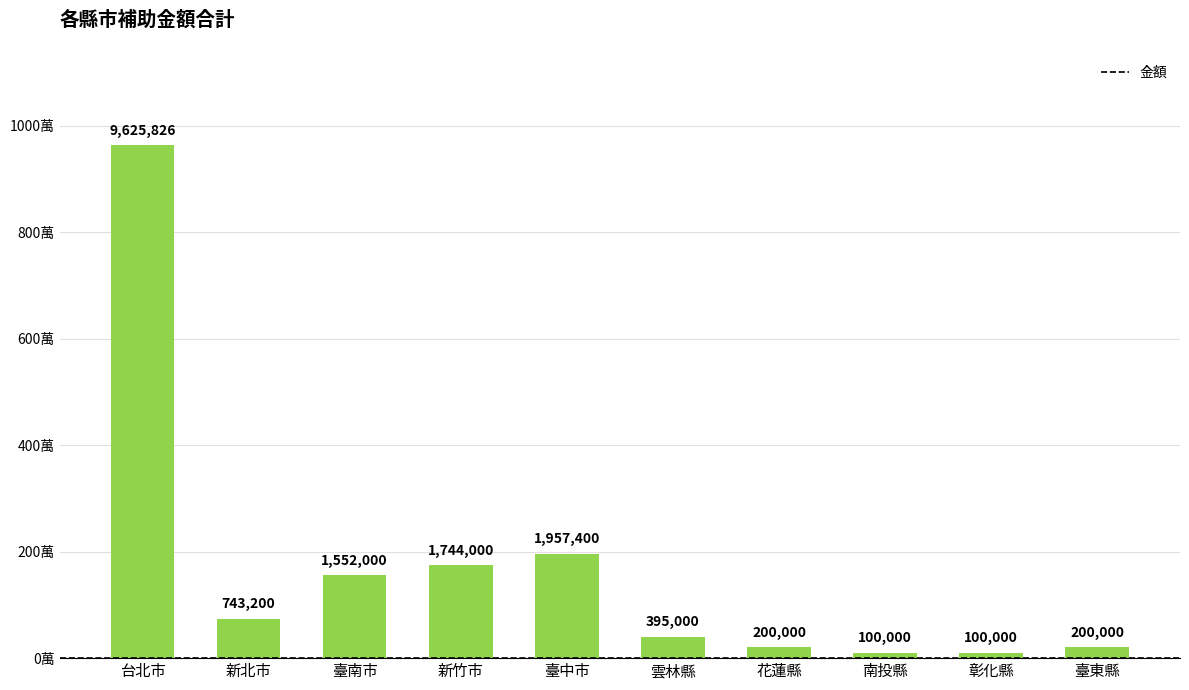

What is the value of the 3rd bar from the left?

1552000